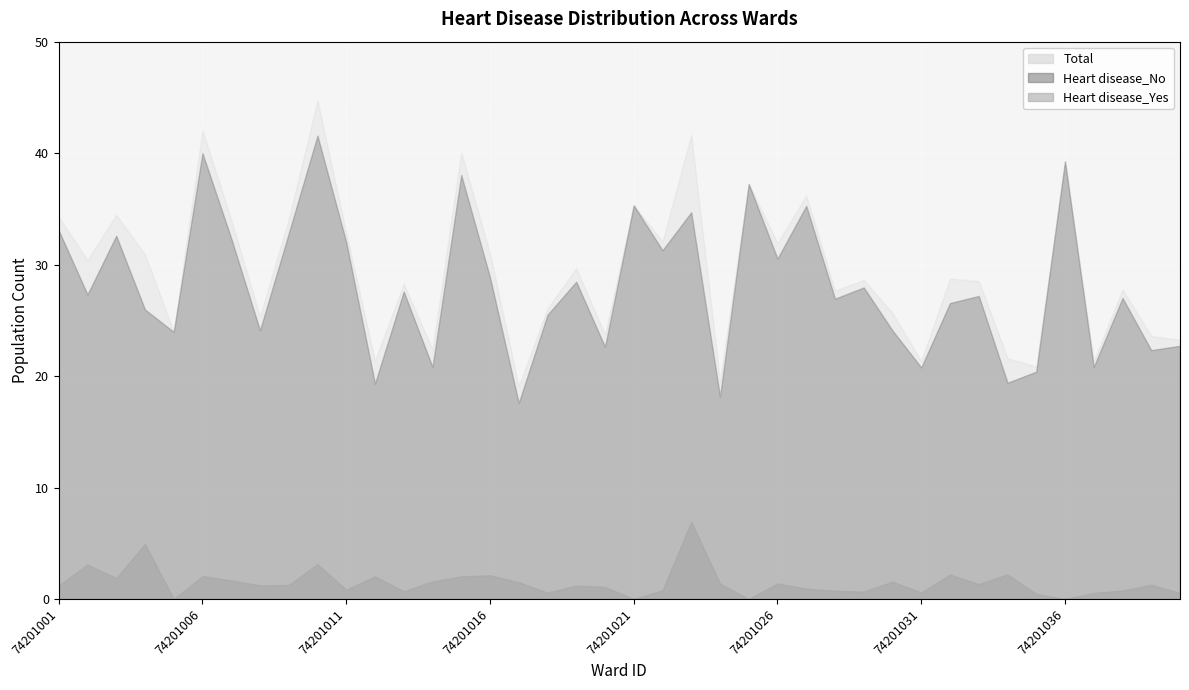

Reading left to right, what are all the values shown in this chart?

Heart disease_No: 33.1	27.3	32.6	26.0	24.0	40.0	32.4	24.1	32.8	41.6	32.0	19.3	27.6	20.8	38.0	28.9	17.6	25.5	28.5	22.6	35.3	31.3	34.7	18.2	37.2	30.5	35.3	26.9	28.0	24.1	20.8	26.6	27.2	19.4	20.4	39.3	20.8	27.0	22.3	22.7
Heart disease_Yes: 1.2	3.1	1.9	4.9	0.0	2.1	1.7	1.2	1.3	3.1	0.8	2.0	0.7	1.6	2.0	2.1	1.5	0.6	1.2	1.1	0.0	0.8	6.9	1.4	0.0	1.4	0.9	0.7	0.7	1.6	0.6	2.2	1.3	2.2	0.5	0.0	0.5	0.8	1.3	0.5
Total: 34.3	30.4	34.5	30.9	24.0	42.1	34.0	25.3	34.0	44.7	32.8	21.4	28.3	22.4	40.1	31.0	19.1	26.1	29.7	23.7	35.3	32.1	41.6	19.5	37.2	31.9	36.2	27.7	28.6	25.7	21.4	28.7	28.5	21.6	20.9	39.3	21.4	27.8	23.6	23.3